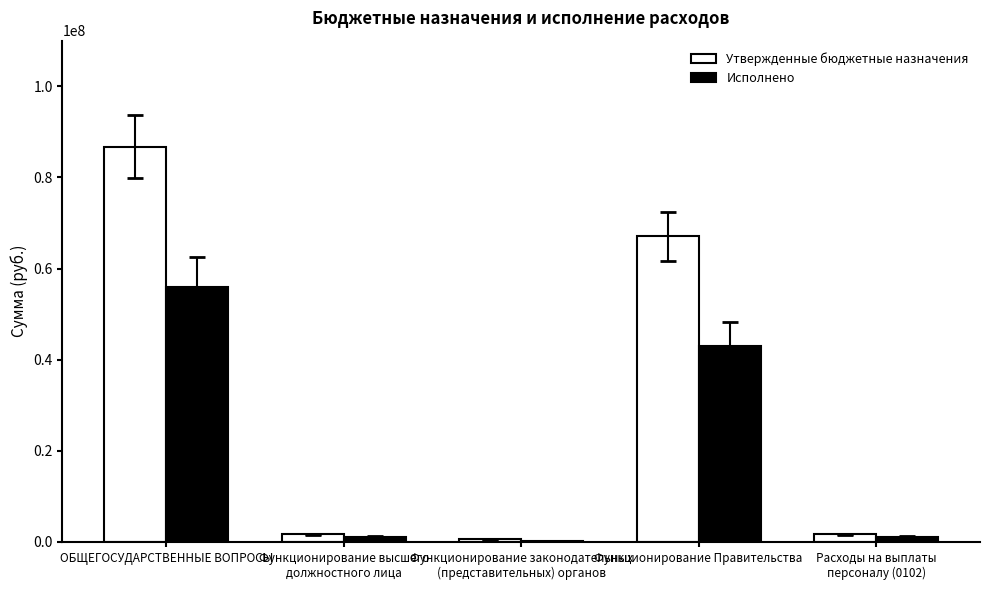

What are all the series names shown in the legend?

Утвержденные бюджетные назначения, Исполнено